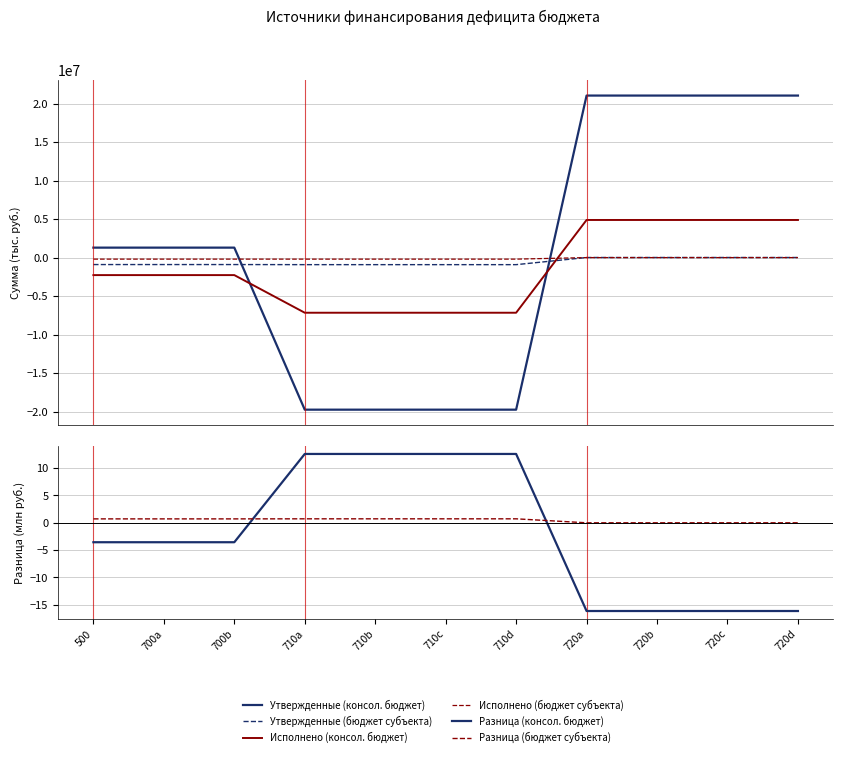

Where does the Разница (консол. бюджет) series first go above -3?

710a